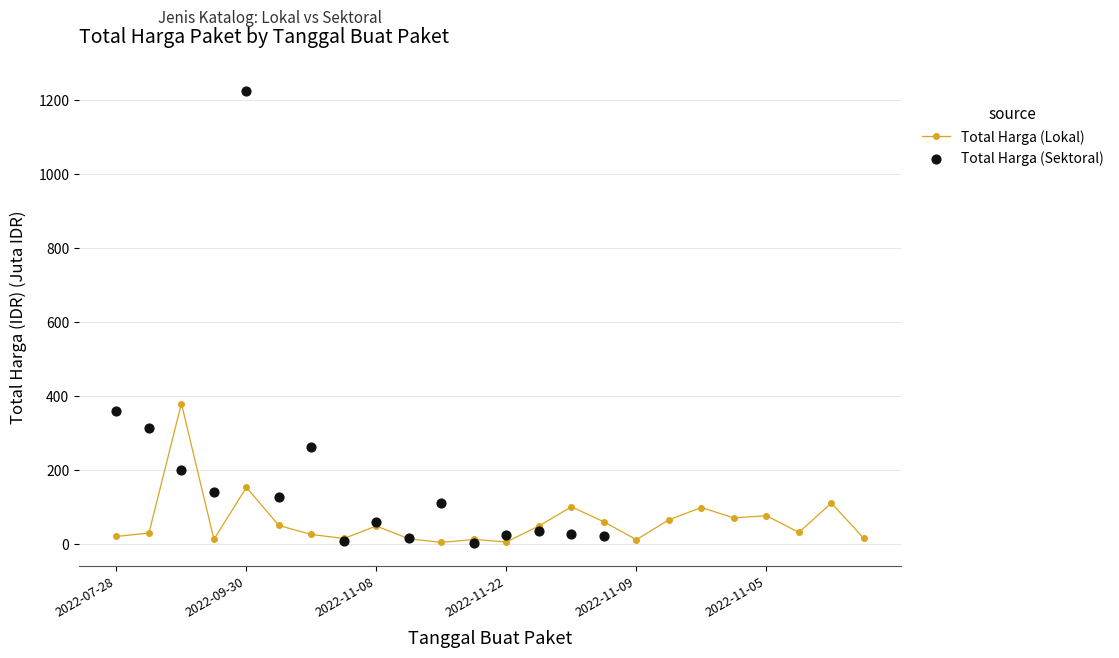

Which has a higher value, 2022-11-09 or 2022-10-21?

2022-10-21